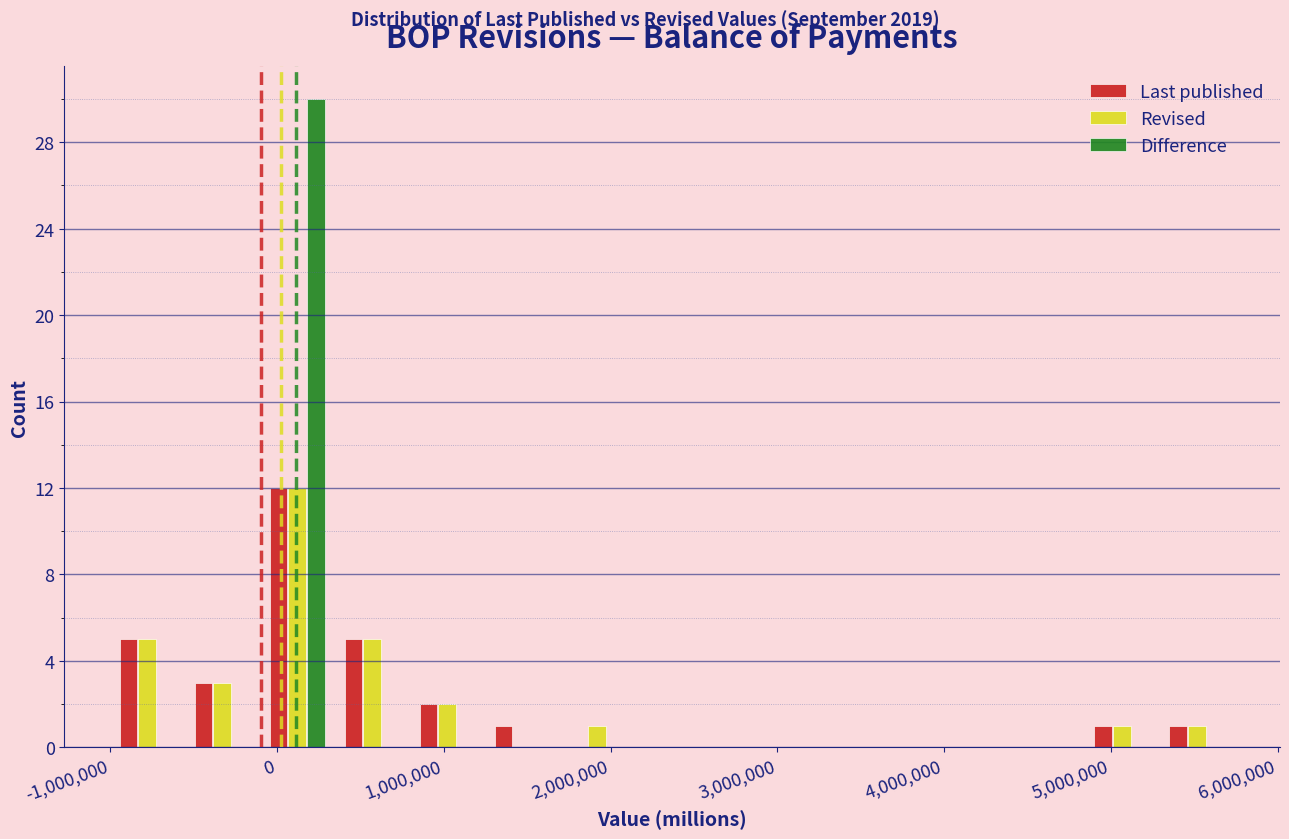

In the Difference series, which range on the x-axis has the tallest bar?

-100000 to 300000